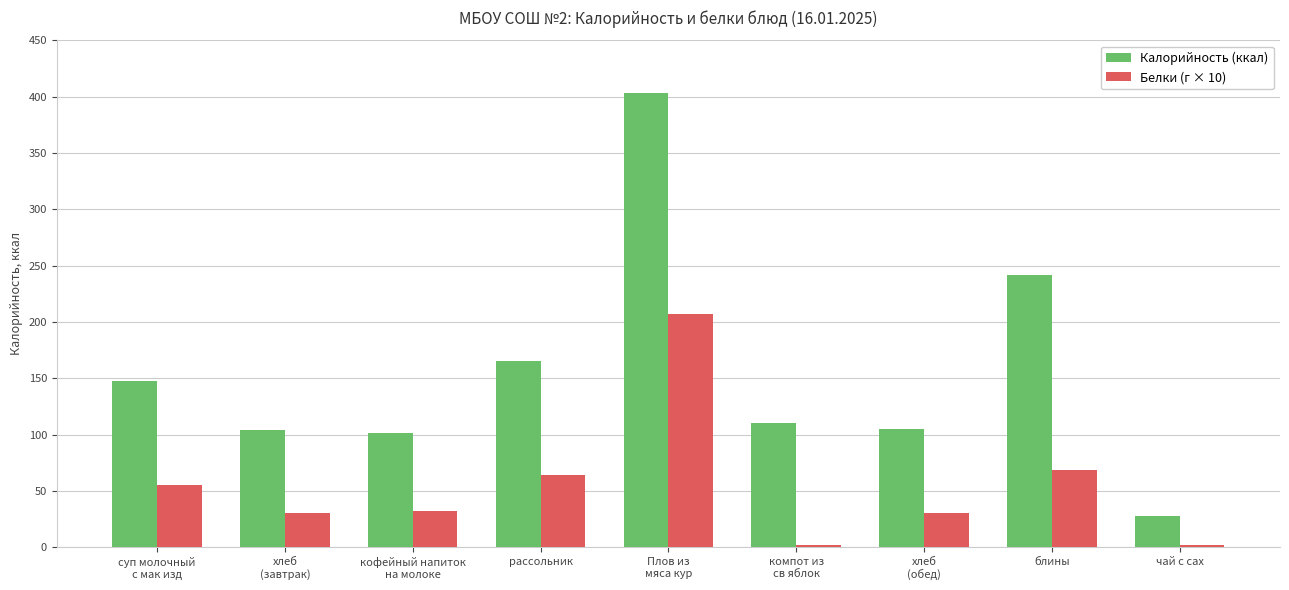

Which category has the lowest value in the Калорийность (ккал) series?

чай с сах